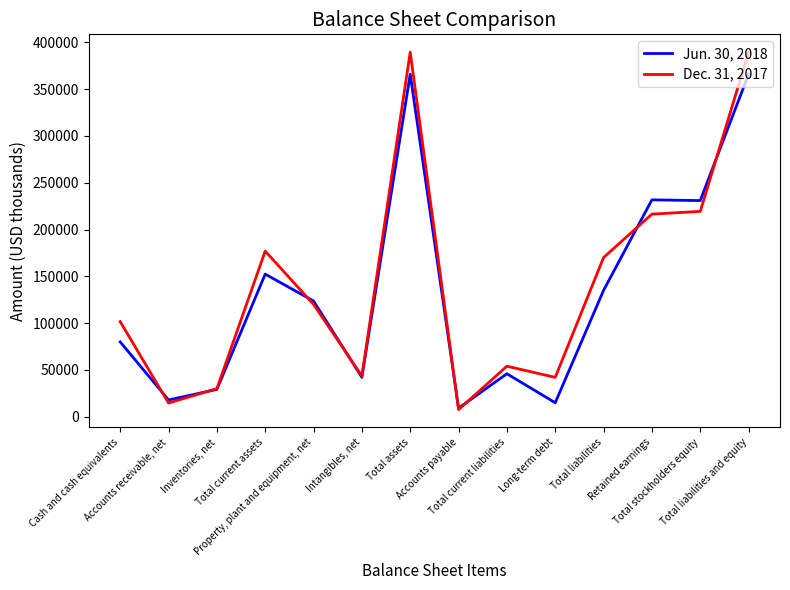

Which series has the largest range (max minus min)?

Dec. 31, 2017